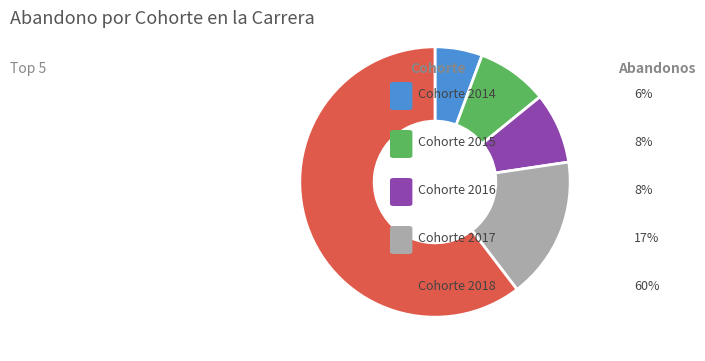

Does any single category account for the majority?

Yes